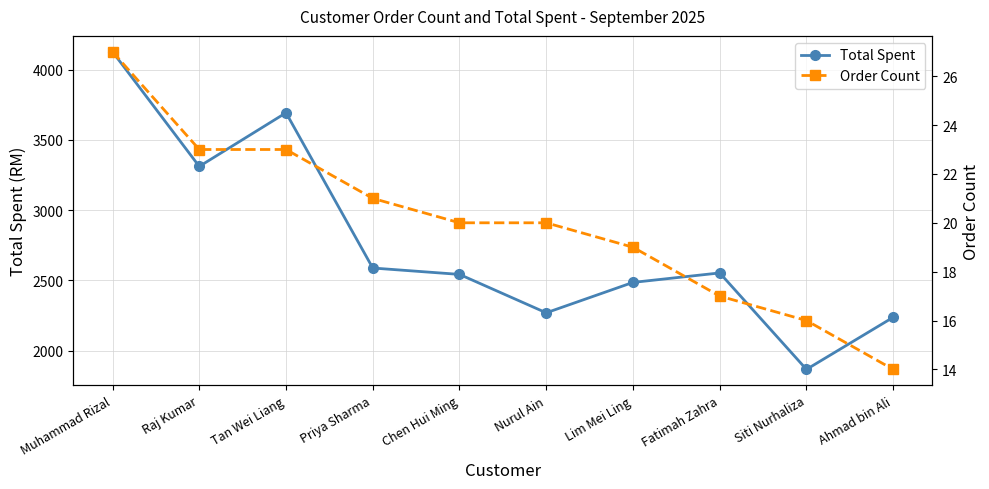

What is the label of the 3rd point from the right?

Fatimah Zahra